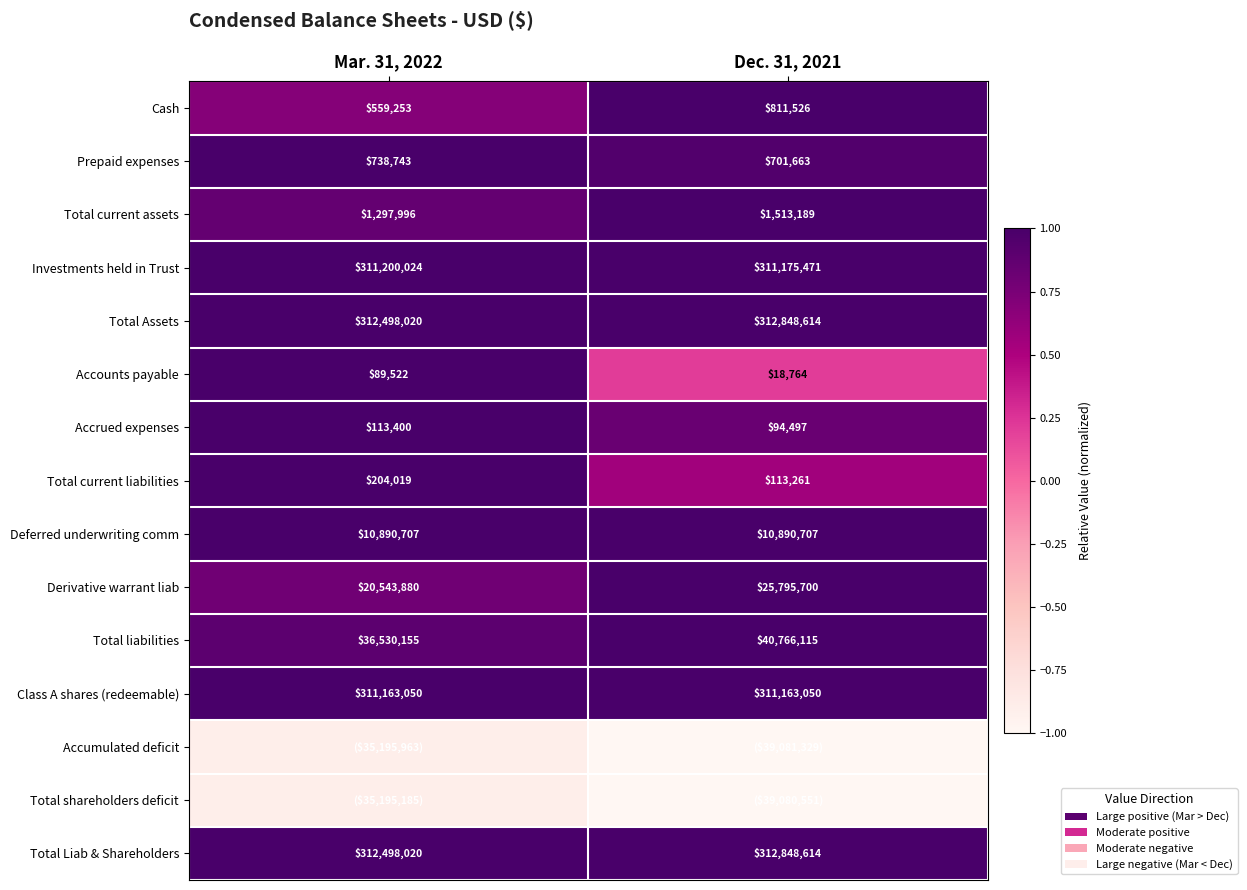

How many values in the Accrued expenses series are below 113400?

1